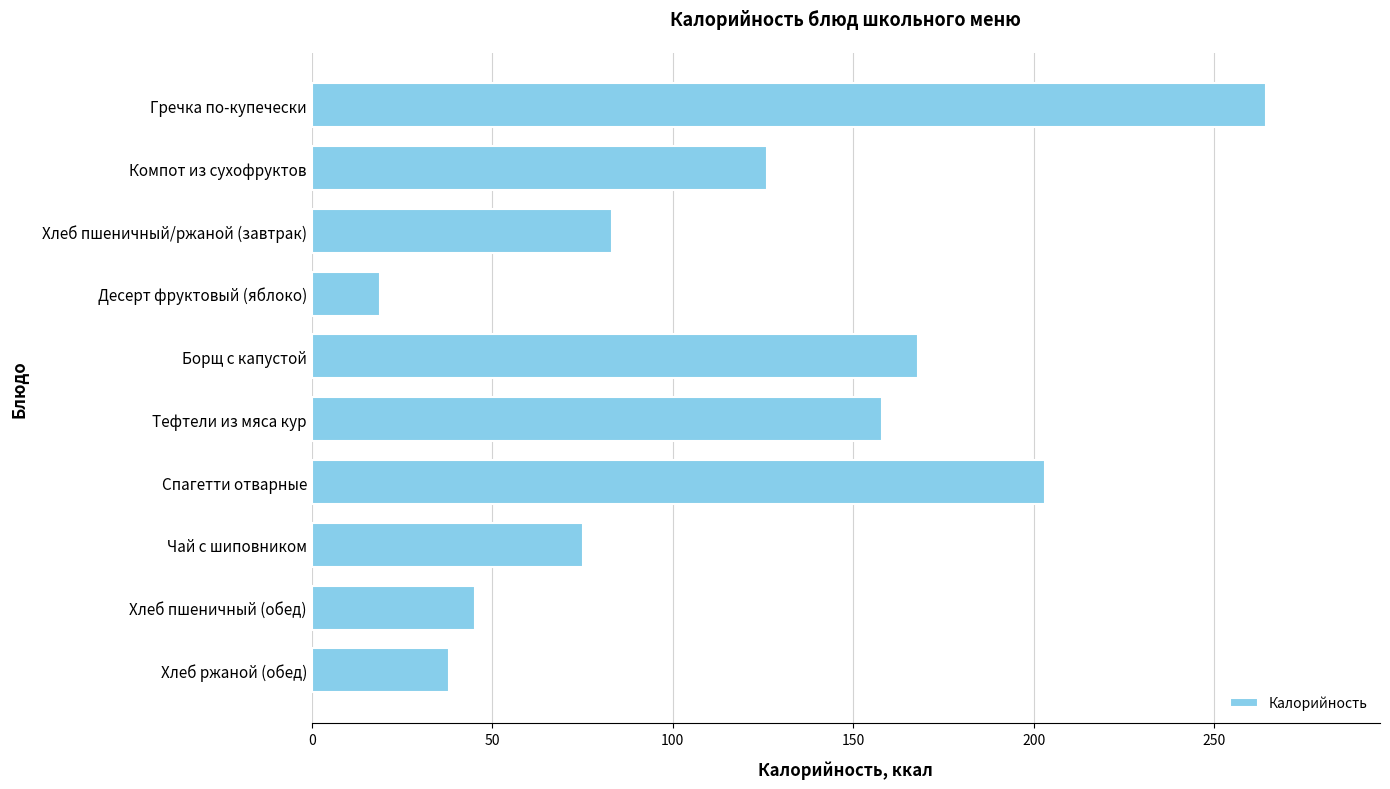

What value does the data have at Гречка по-купечески?

264.2